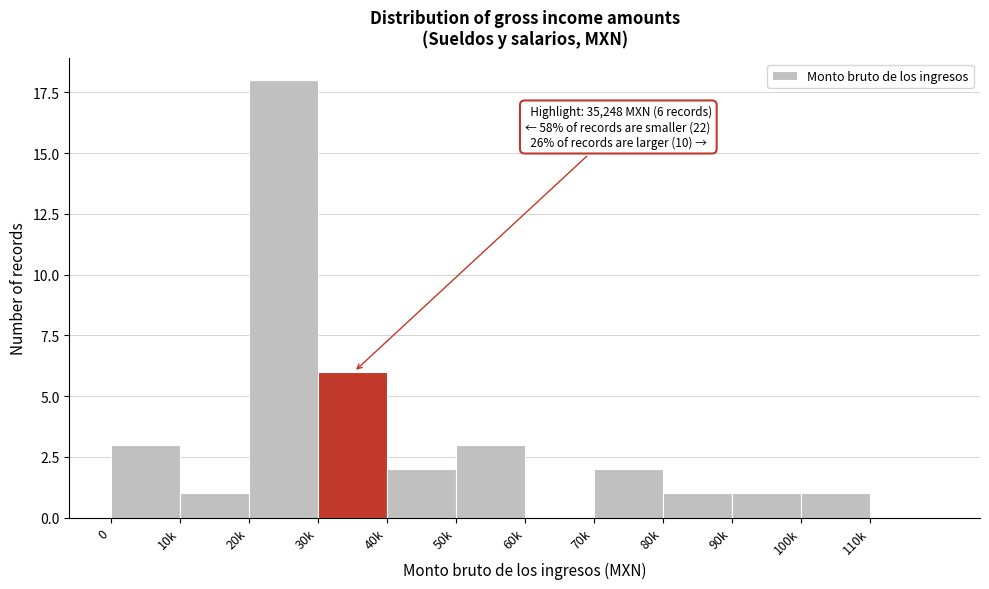

Reading left to right, transcribe all the data shown in this chart.

0=3	10k=1	20k=18	30k=6	40k=2	50k=3	60k=0	70k=2	80k=1	90k=1	100k=1	110k=0